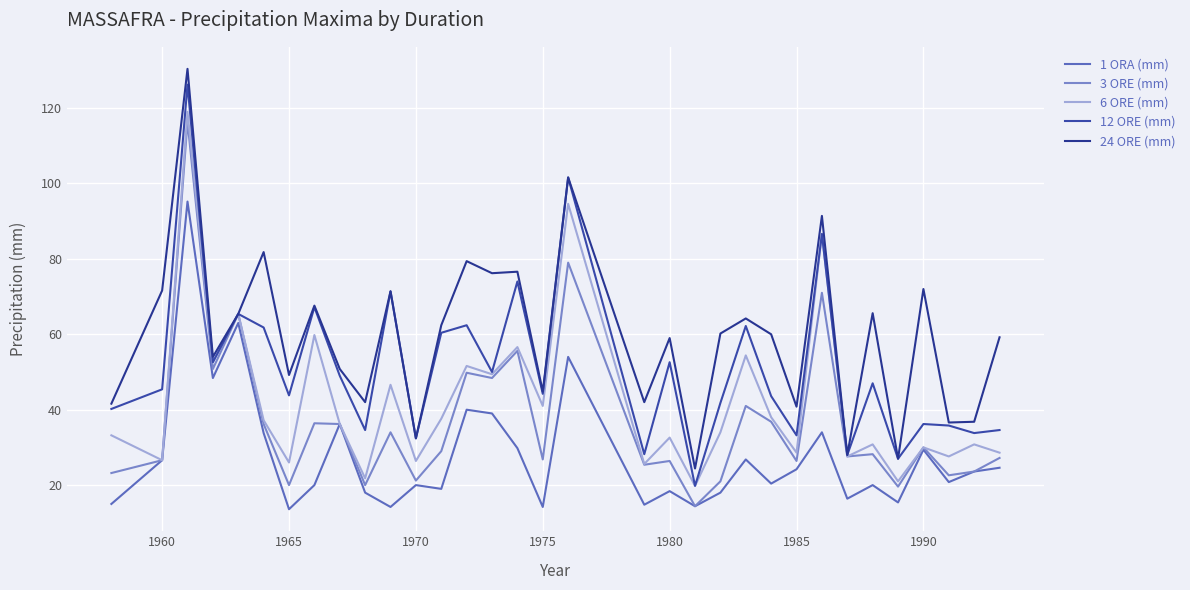

What is the difference between the maximum and minimum values in the 1 ORA (mm) series?

81.6